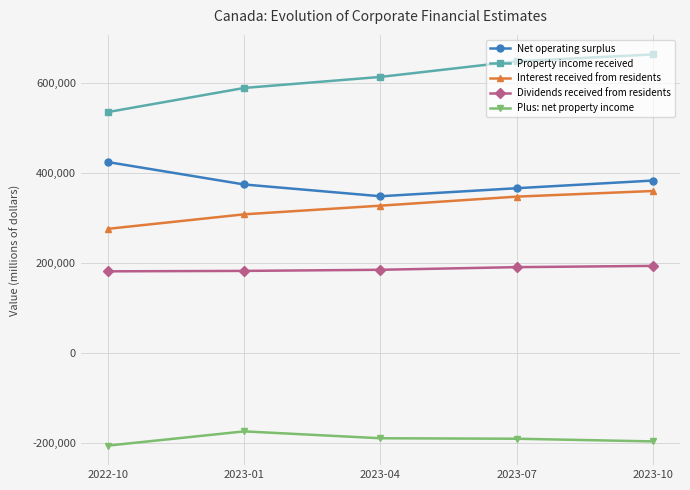

What is the difference between the highest and lowest values at 2023-04?

803260